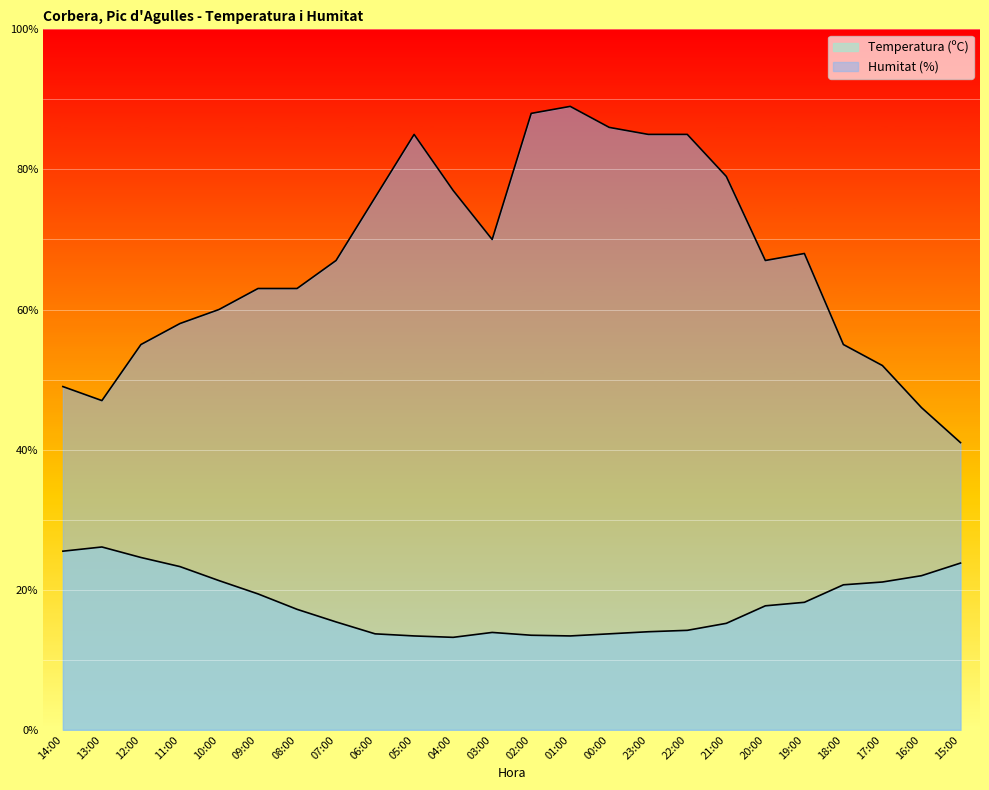

True or false: Humitat (%) has a value of 44.7 at 04:00.

False